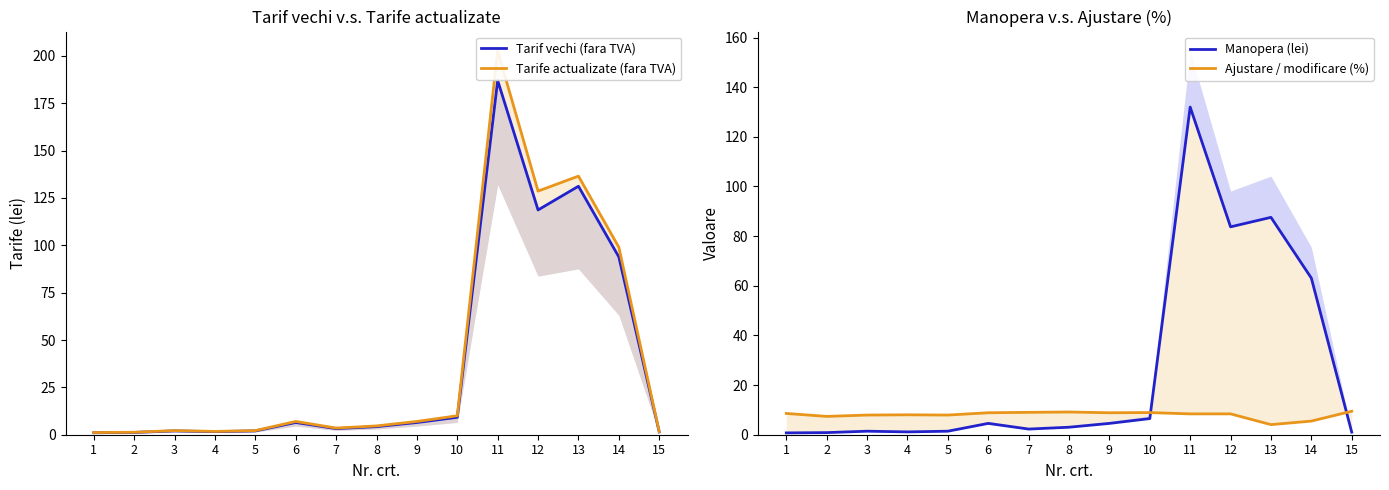

What is the spread (max minus min) of values at 6?

4.3